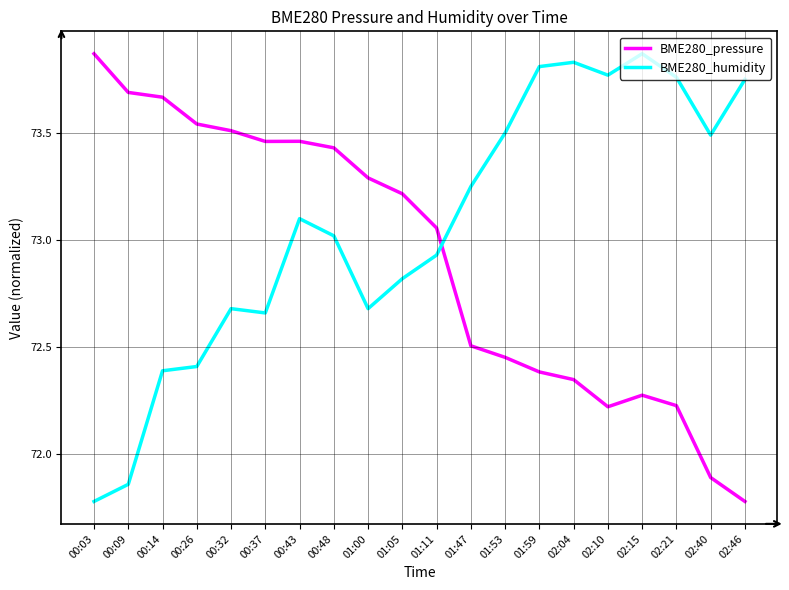

Count the number of categories in the chart.

20